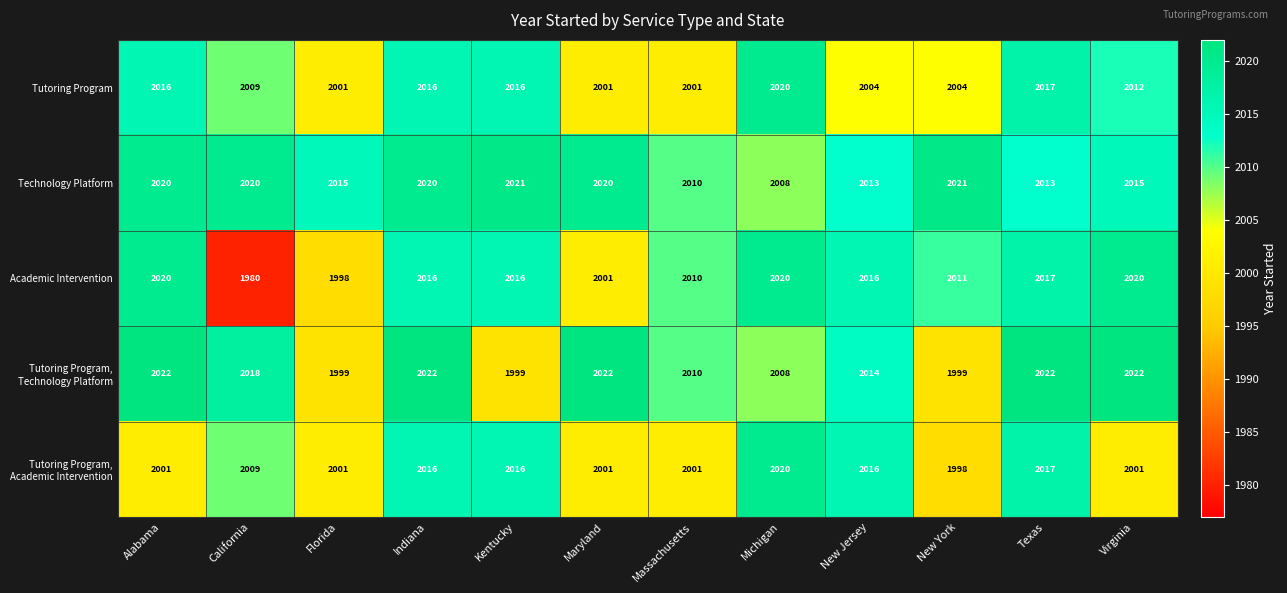

Is it true that Technology Platform equals 2021 at Kentucky?

True